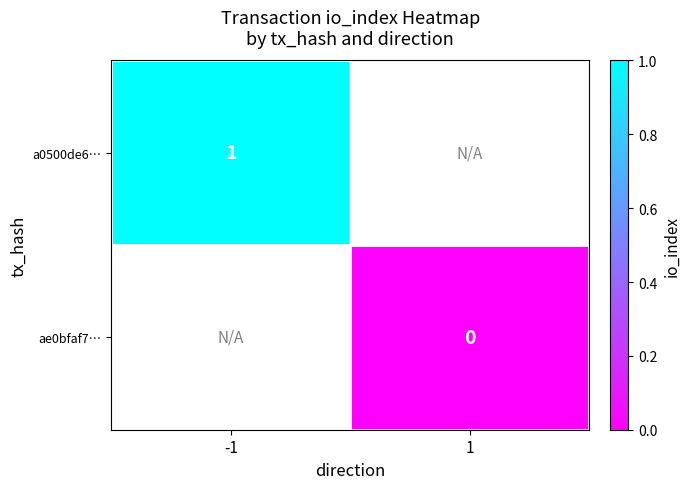

Is it true that a0500de6… equals 1 at -1?

True